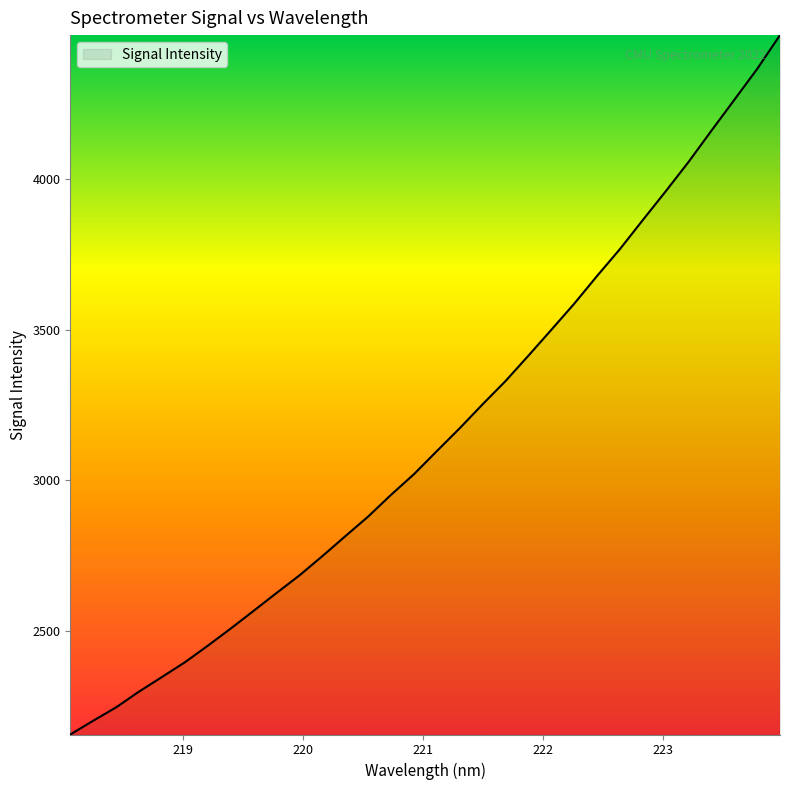

What is the difference between the maximum and minimum values?

2320.9